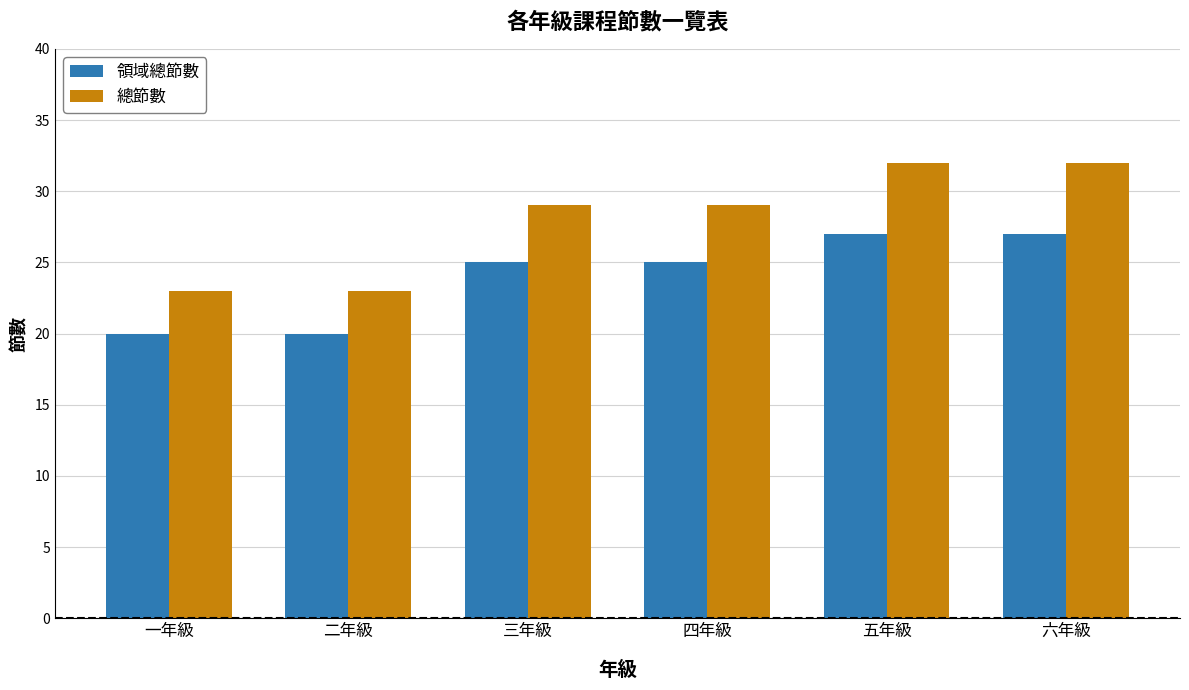

What is the smallest value displayed?

20